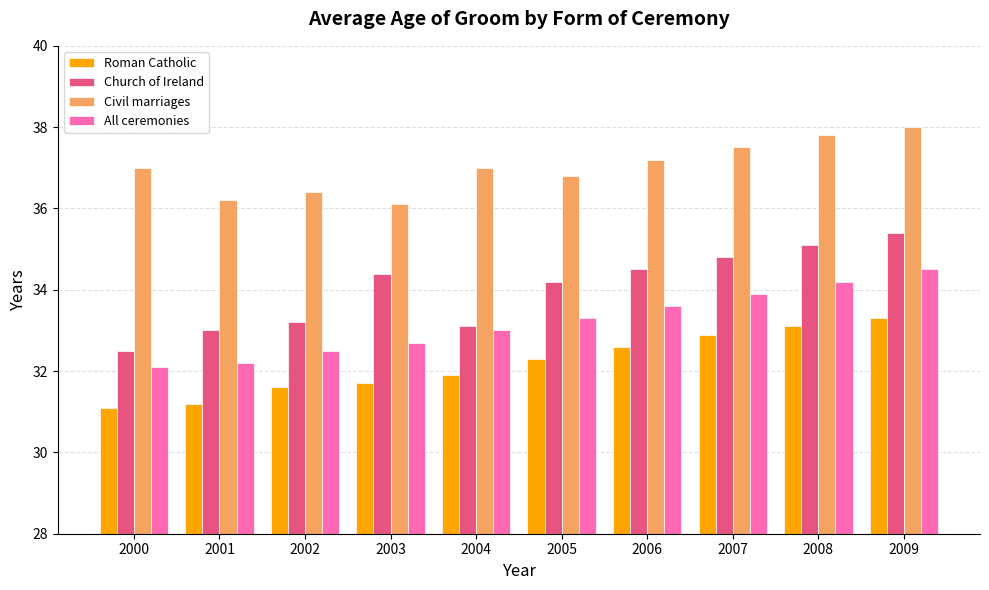

What is the total value across all series at 2004?

135.0